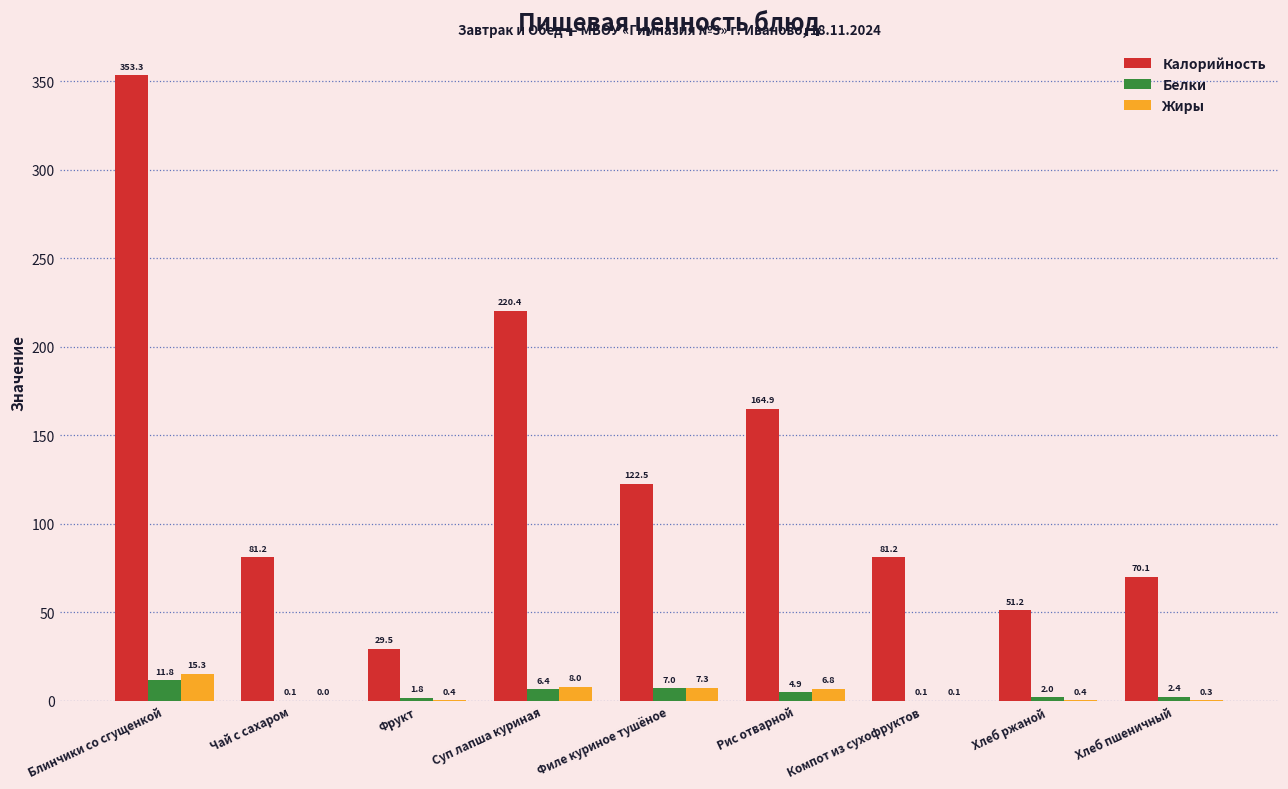

What is the sum of all Белки values?

36.5